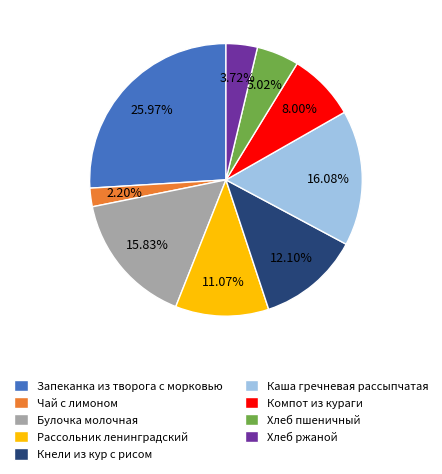

Do Рассольник ленинградский and Каша гречневая рассыпчатая together represent more than half of the pie?

No